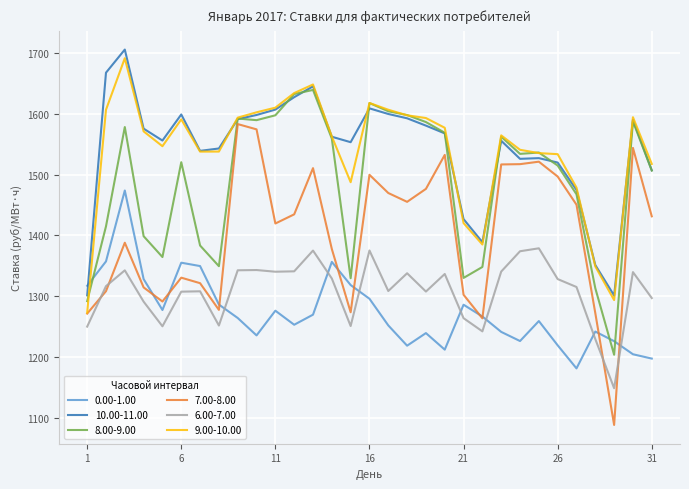

What is the minimum value for 6.00-7.00?

1149.6